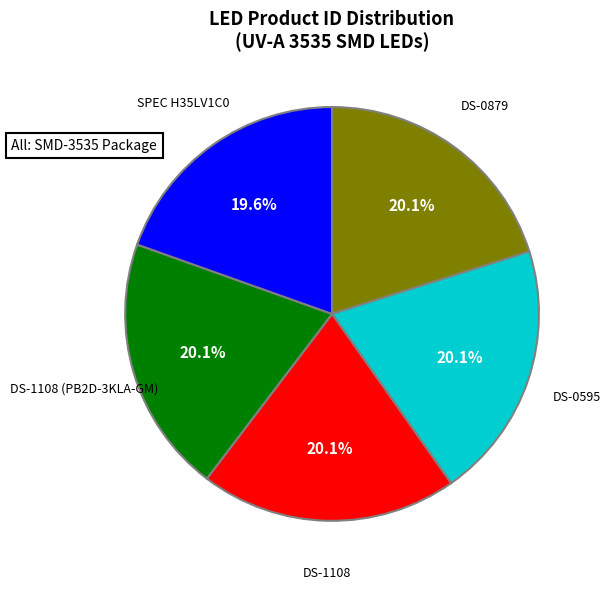

Is there a majority slice in this chart?

No